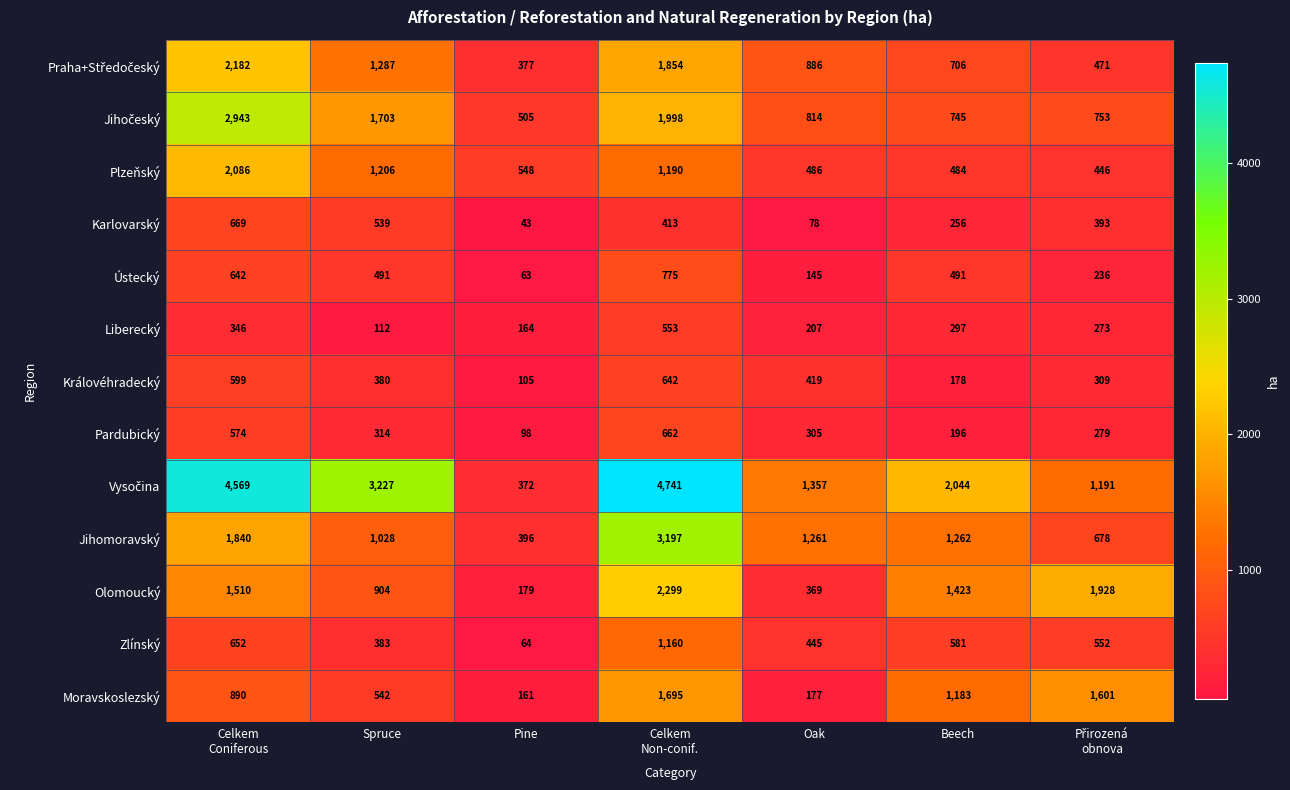

Which category has the highest value across all series?

Celkem
Non-conif.